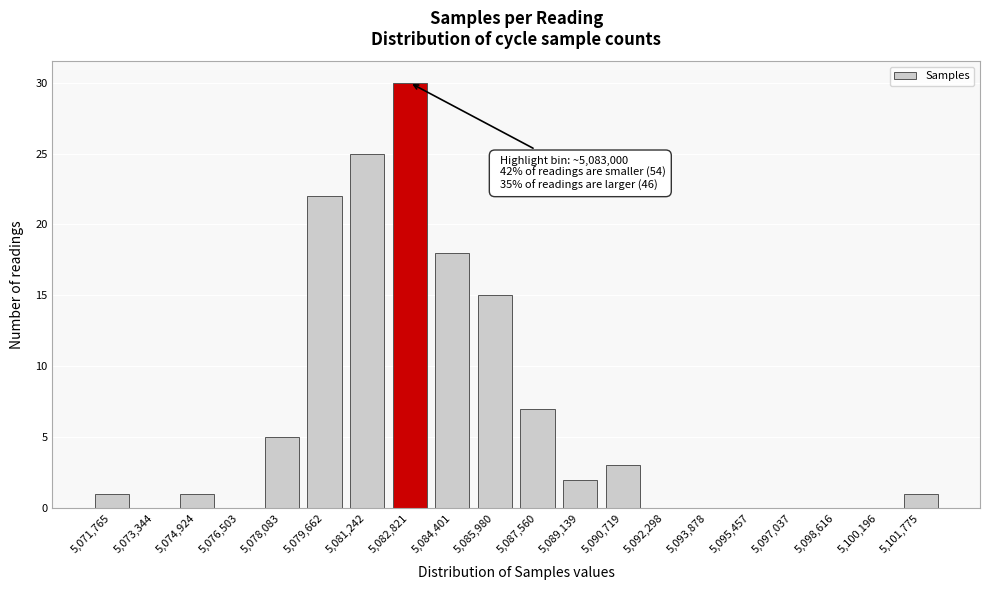

Reading left to right, what are all the values shown in this chart?

5,071,765=1	5,073,344=0	5,074,924=1	5,076,503=0	5,078,083=5	5,079,662=22	5,081,242=25	5,082,821=30	5,084,401=18	5,085,980=15	5,087,560=7	5,089,139=2	5,090,719=3	5,092,298=0	5,093,878=0	5,095,457=0	5,097,037=0	5,098,616=0	5,100,196=0	5,101,775=1